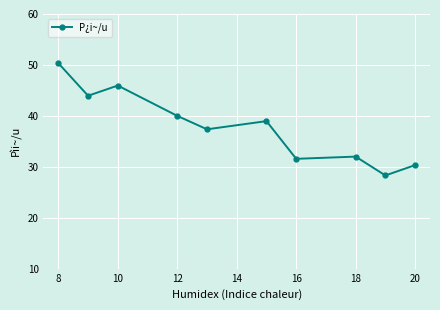

How many distinct data groups are displayed?

1